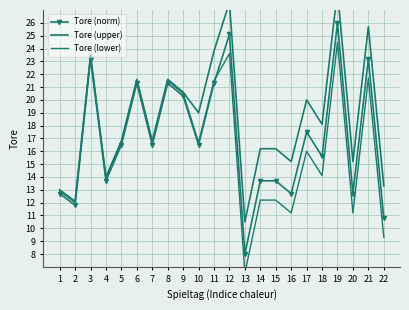

List the series in order of their overall mean, highest first.

Tore (upper), Tore (norm), Tore (lower)